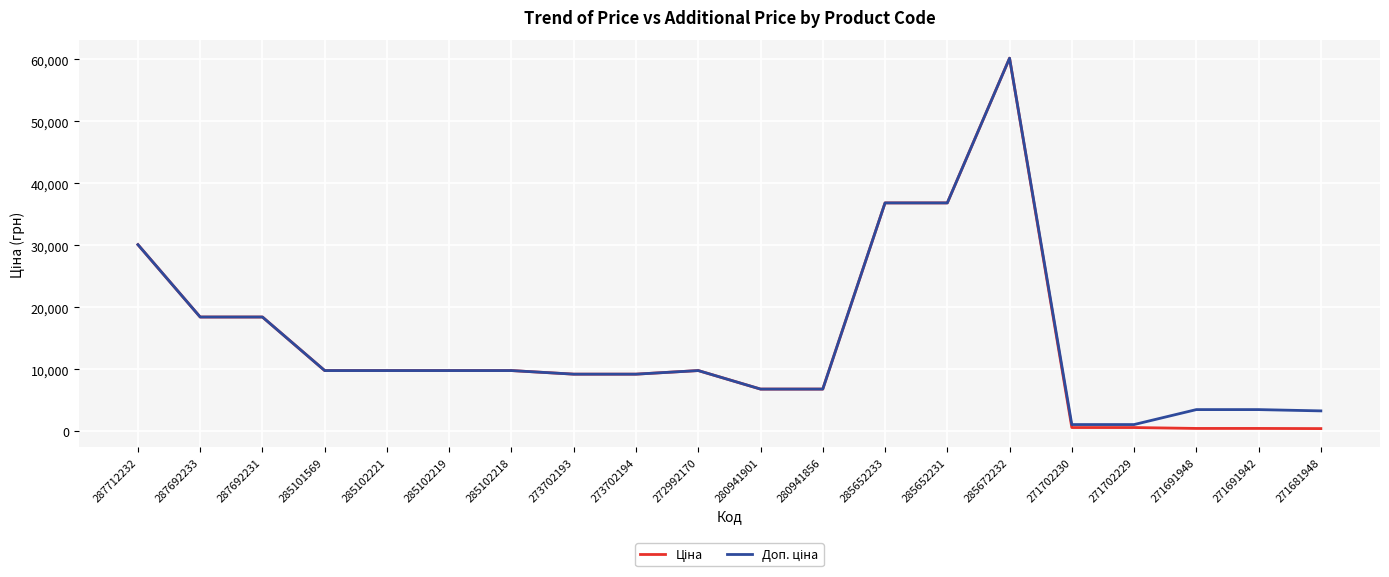

Which category has the highest value across all series?

285672232